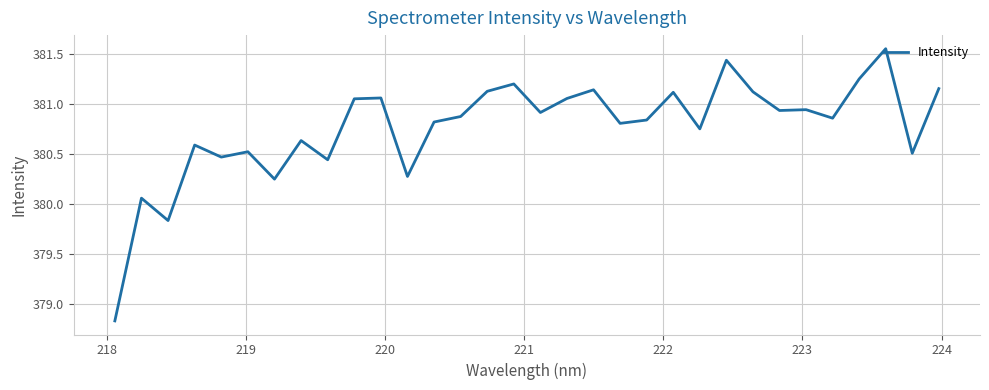

What is the difference between the maximum and minimum values?

2.7